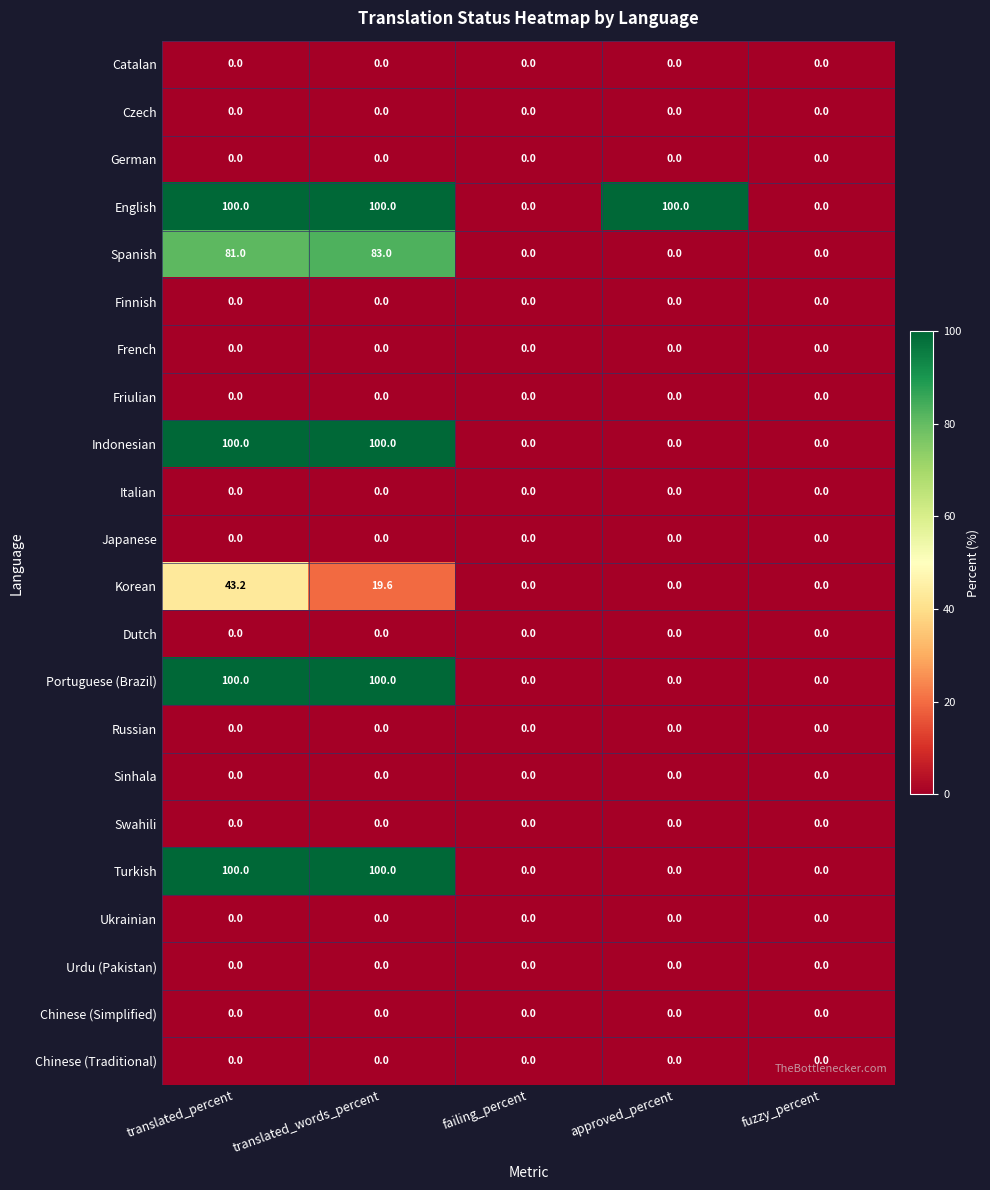

How many English values are between 0 and 100?

5